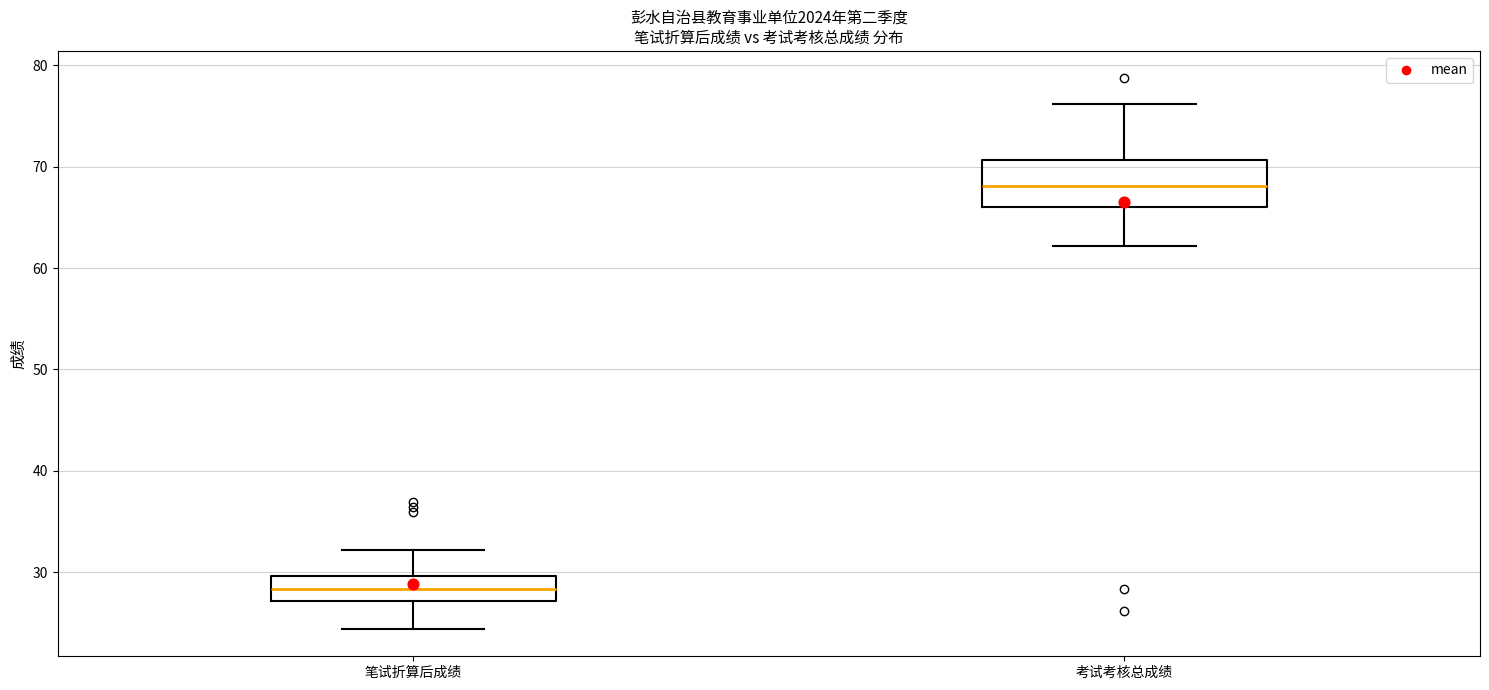

Reading left to right, read every box against the y-axis: the position of its median line, the range the box covers, and the ends of its whiskers. The values are not printed on the chart, so give them approximately, as read against the axis.

笔试折算后成绩: median 28, box 27 to 30, whiskers 24 to 32
考试考核总成绩: median 68, box 66 to 71, whiskers 62 to 76